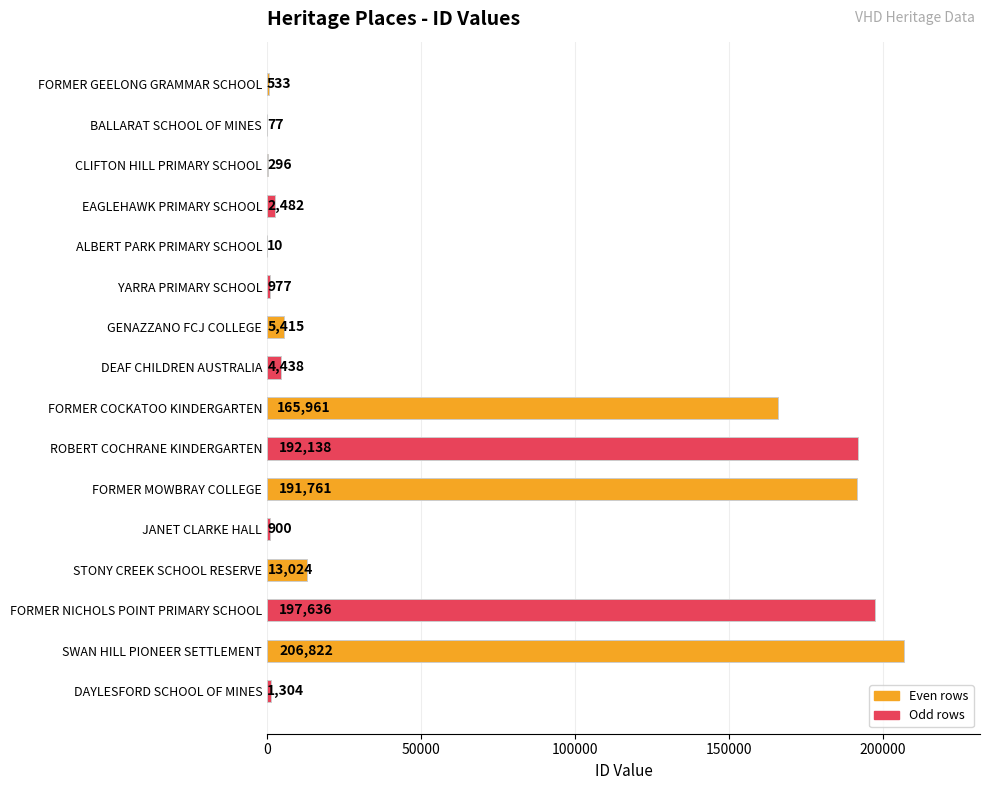

What is the sum of the values at DAYLESFORD SCHOOL OF MINES and SWAN HILL PIONEER SETTLEMENT?

208126